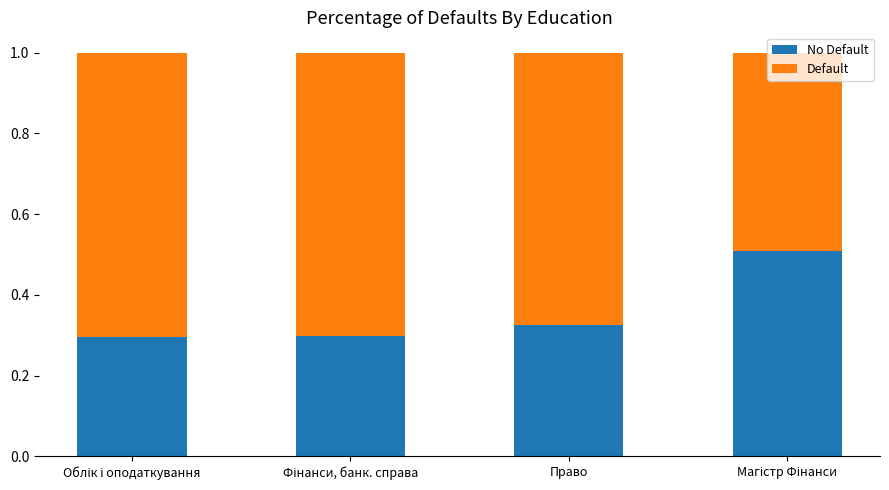

What are all the series names shown in the legend?

No Default, Default